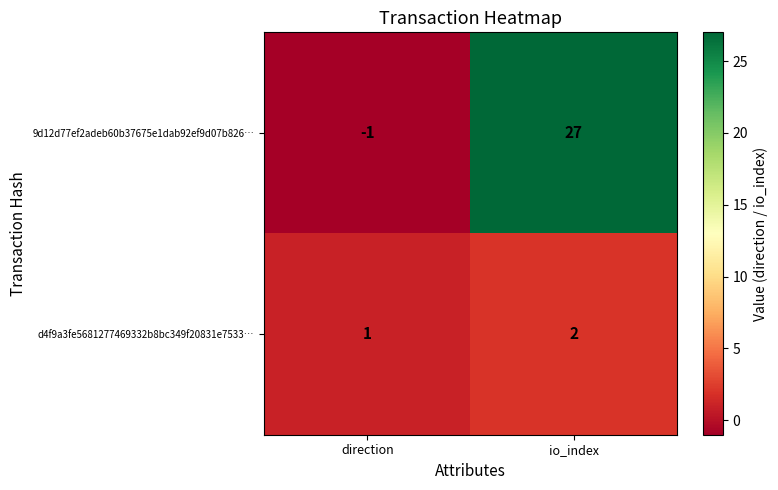

What is the highest value of the 9d12d77ef2adeb60b37675e1dab92ef9d07b826… series?

27